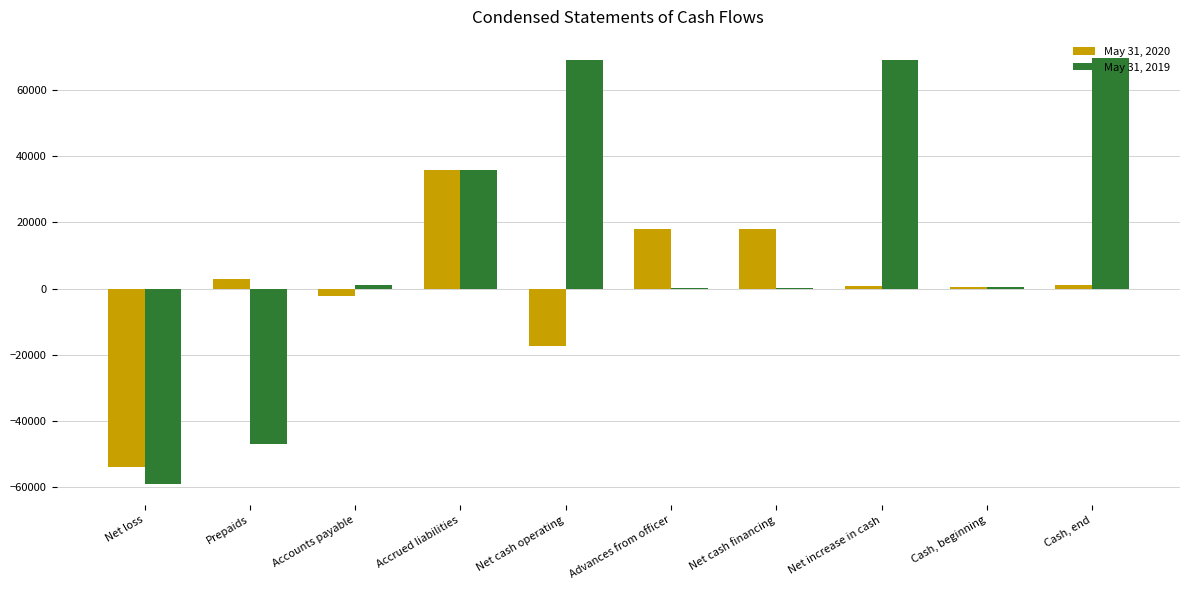

How many groups of bars are there?

10